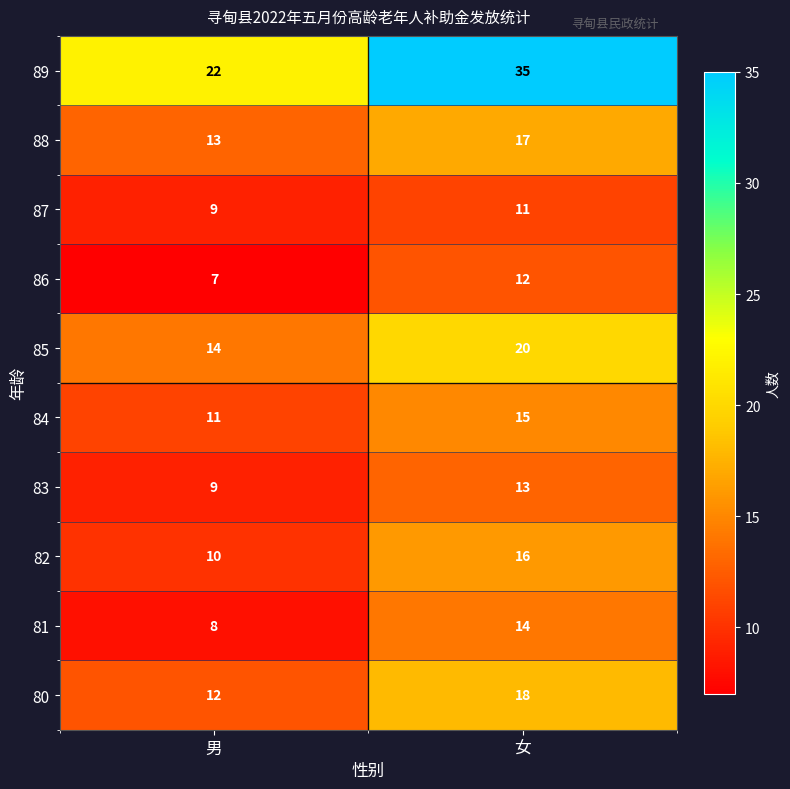

At which category is the sum across all series the highest?

女